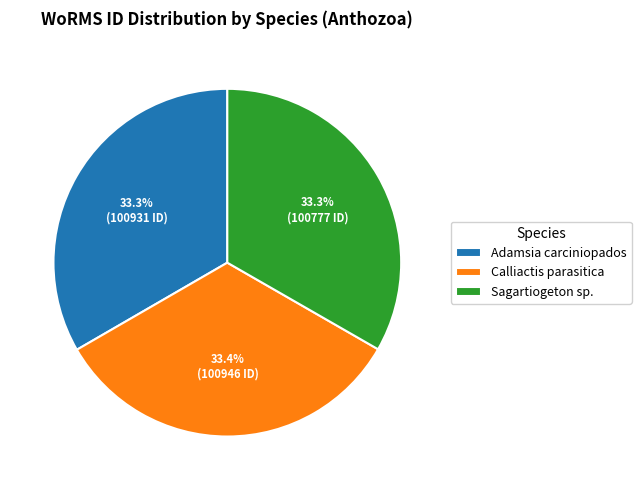

What is the ratio of the value at Adamsia carciniopados to the value at Sagartiogeton sp.?

1.0